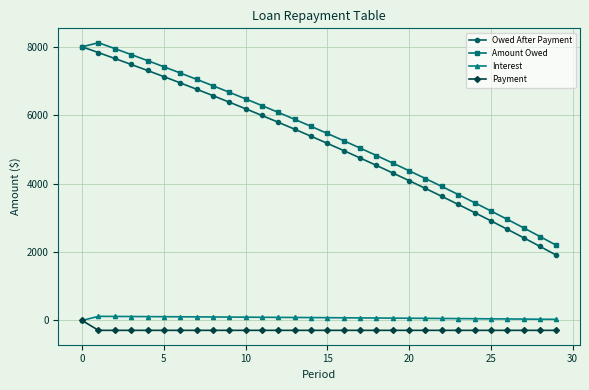

At how many categories does at least one series exceed 786?

30